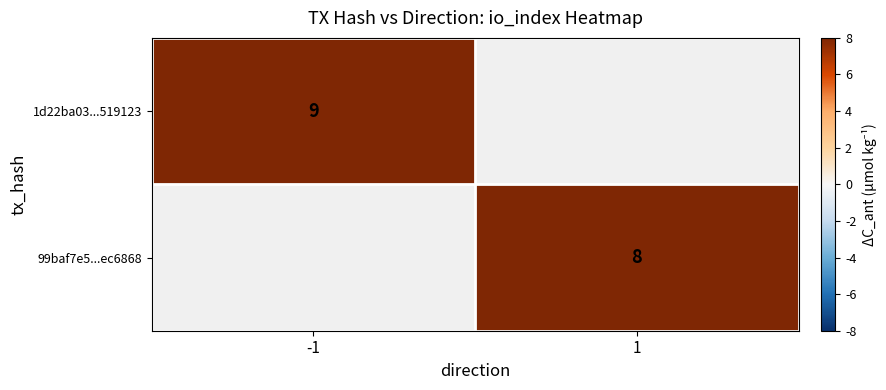

Is it true that 99baf7e5...ec6868 equals 4 at 1?

False